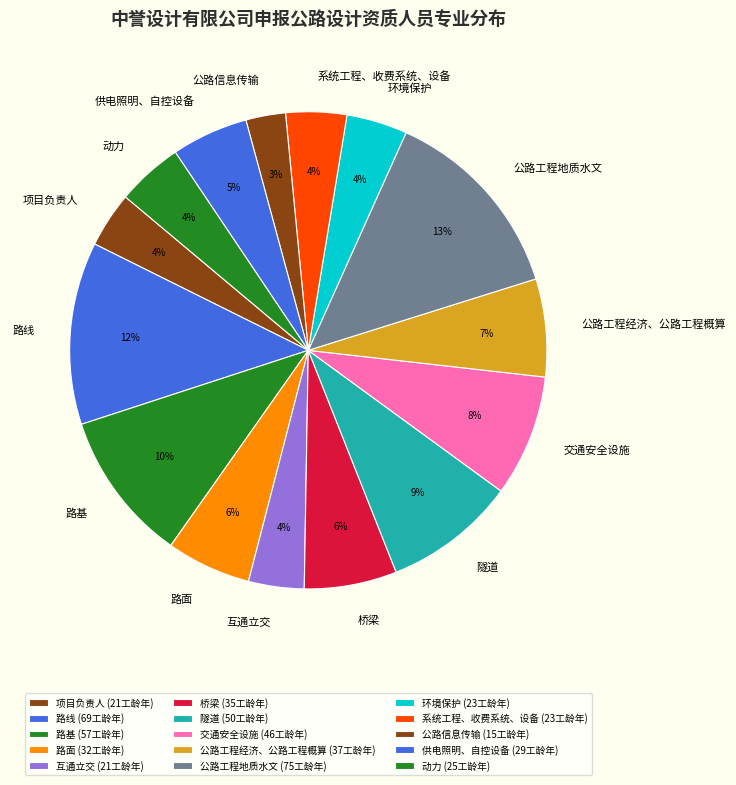

Approximately how many times larger is the value at 公路工程地质水文 compared to 路线?

1.1